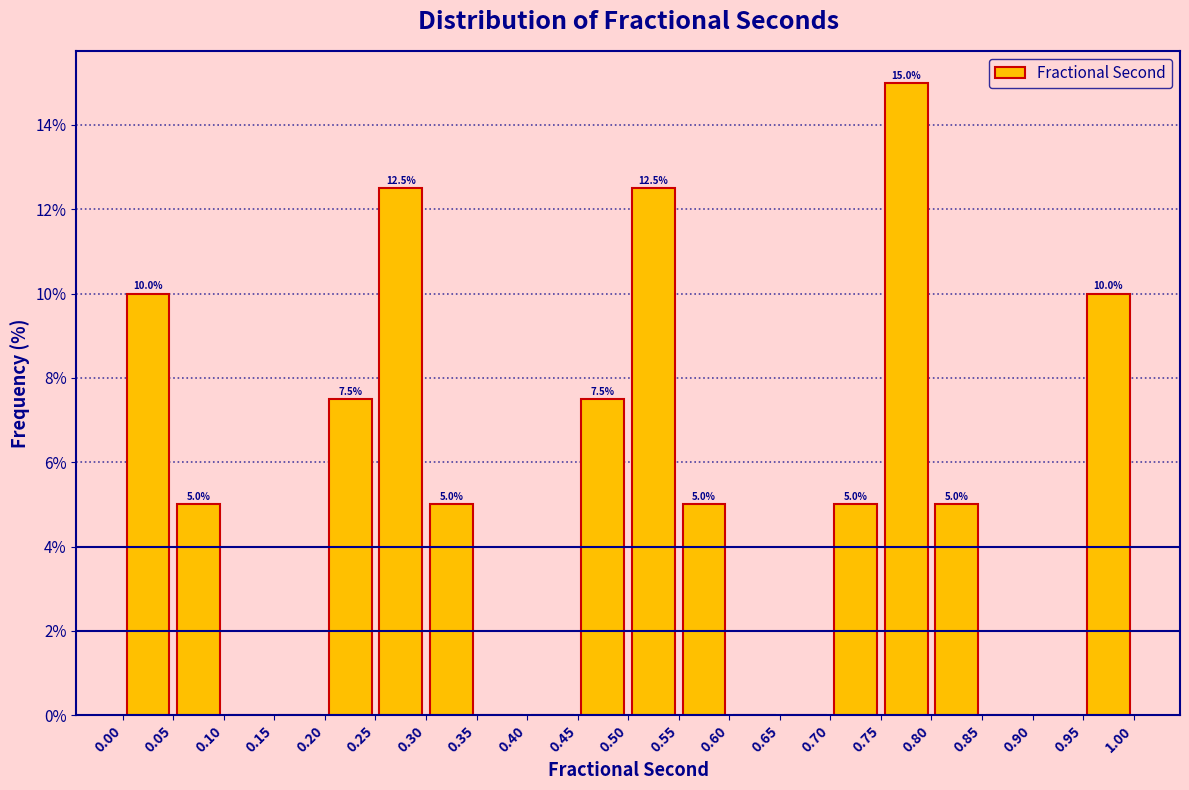

Which range on the x-axis has the tallest bar?

0.75 to 0.80